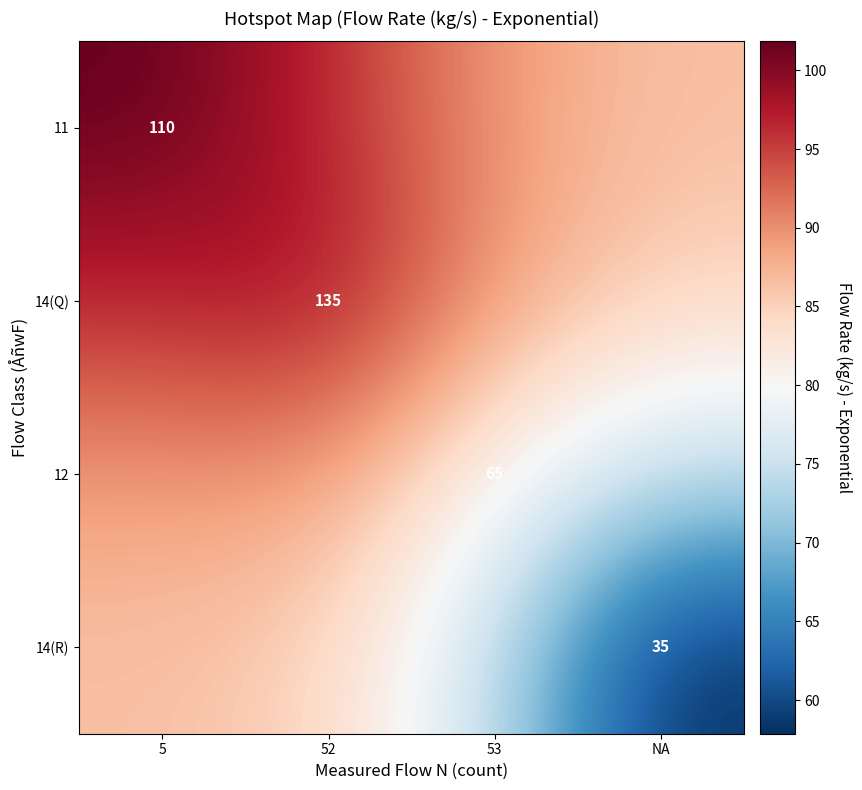

True or false: 14(R) has a value of 18.9 at NA.

False